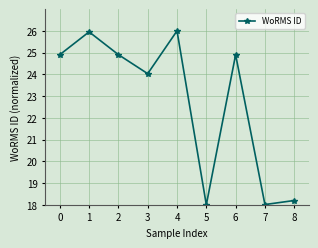

What is the smallest value displayed?

18.0